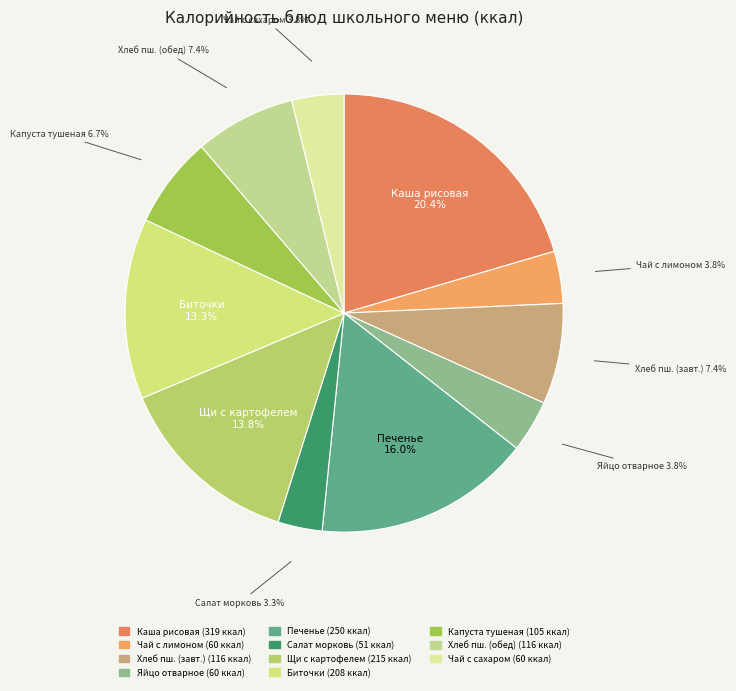

Between Чай с лимоном and Капуста тушеная, which is larger?

Капуста тушеная